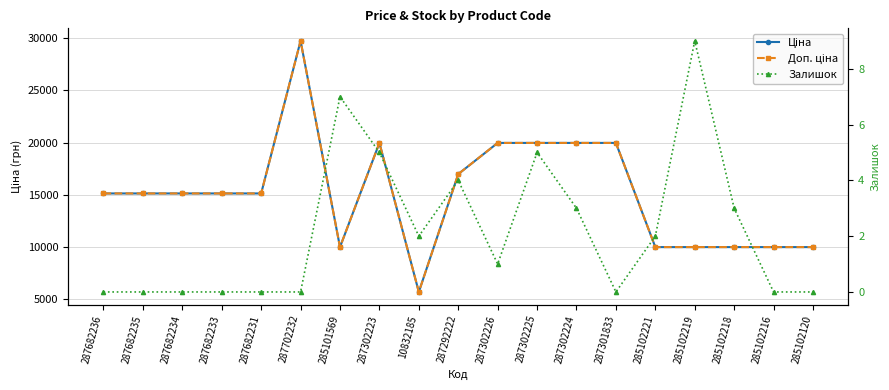

True or false: Ціна has more than 0 points higher than both neighbors.

True